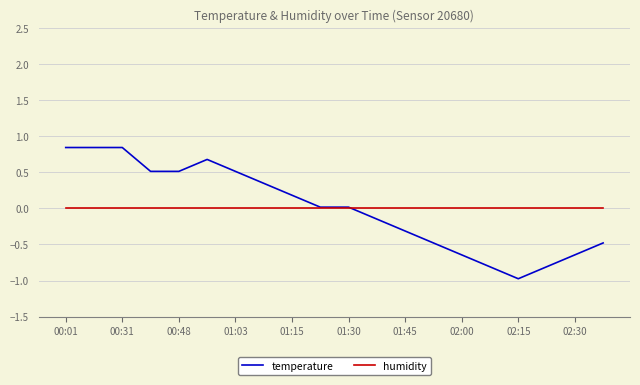

Count the number of categories in the chart.

20